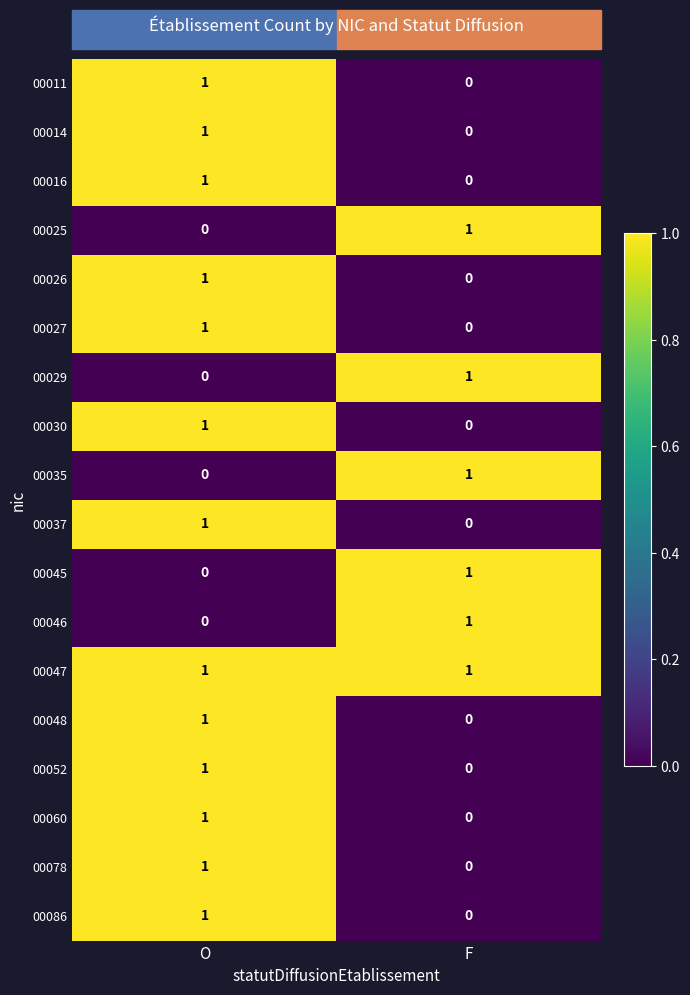

The value of 00086 at F is 1. True or false?

False